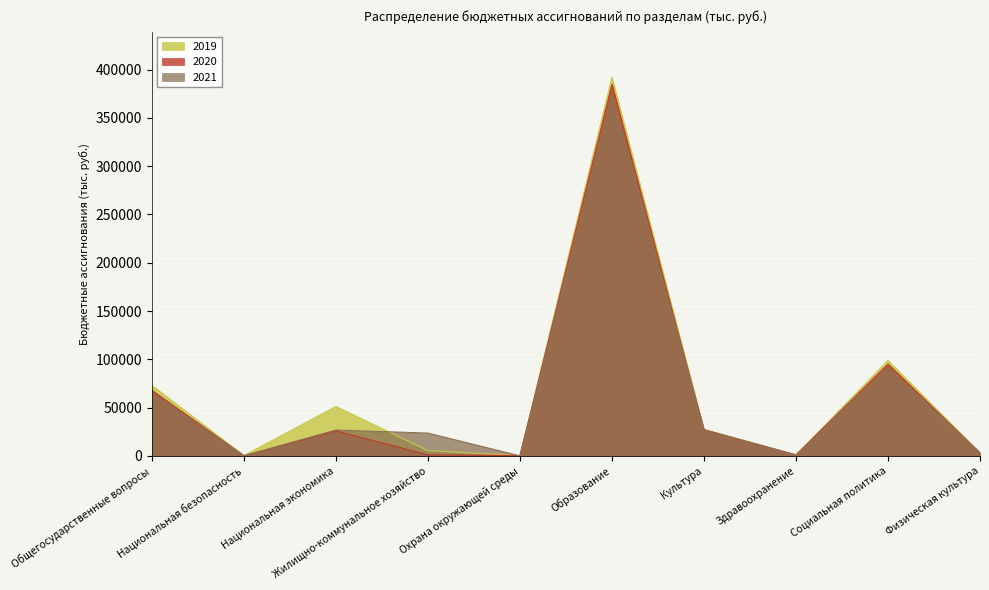

How many categories are shown in the chart?

10